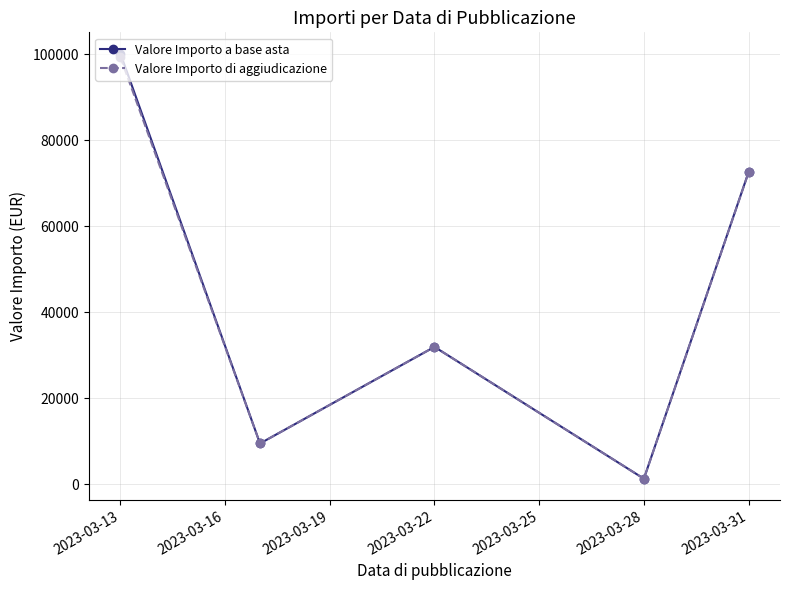

Which series has the widest spread of values?

Valore Importo a base asta